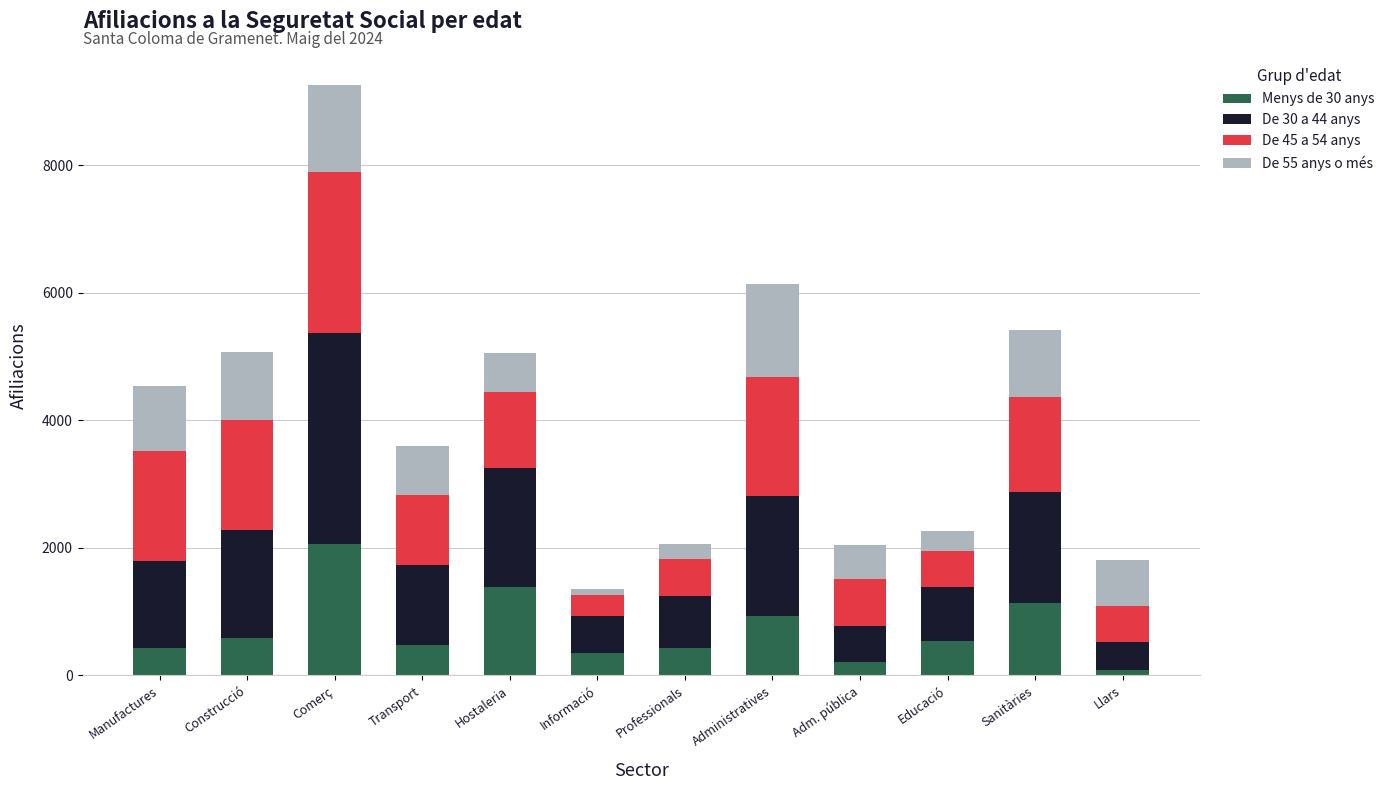

How many distinct data groups are displayed?

4